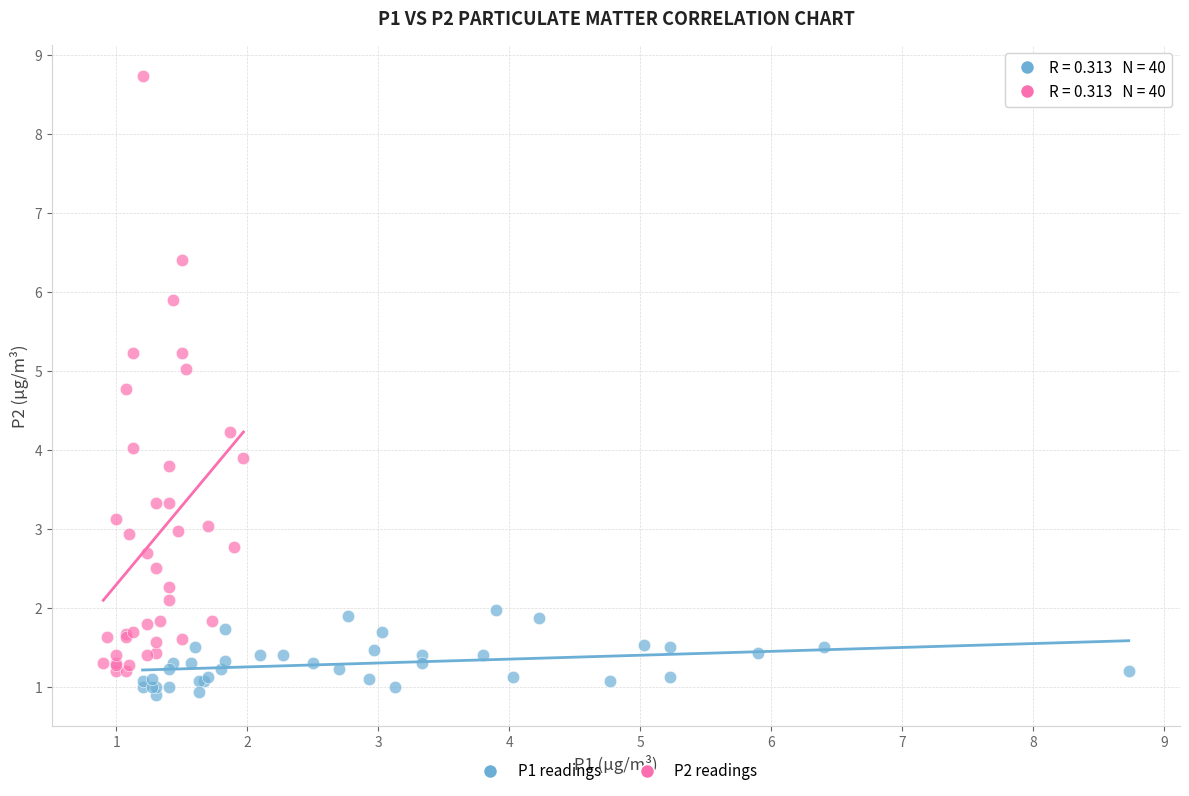

Which series has the largest Y range (max minus min)?

P2 readings